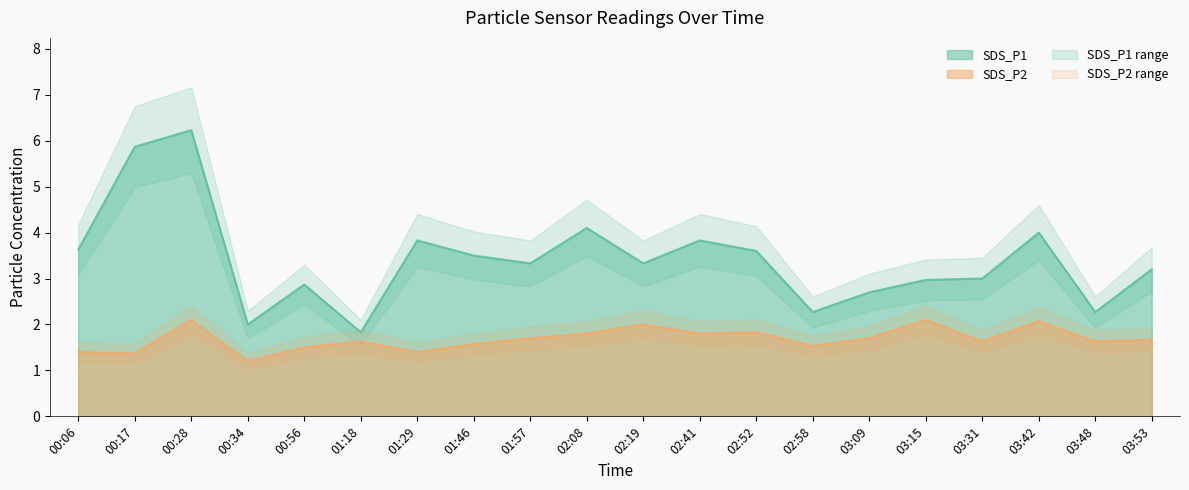

Where does the SDS_P1 series first go above 3?

00:06